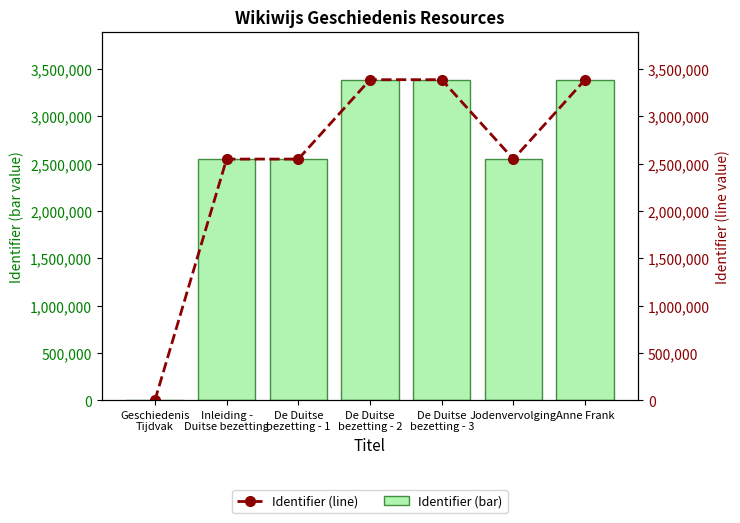

At which category is the sum across all series the highest?

De Duitse
bezetting - 3